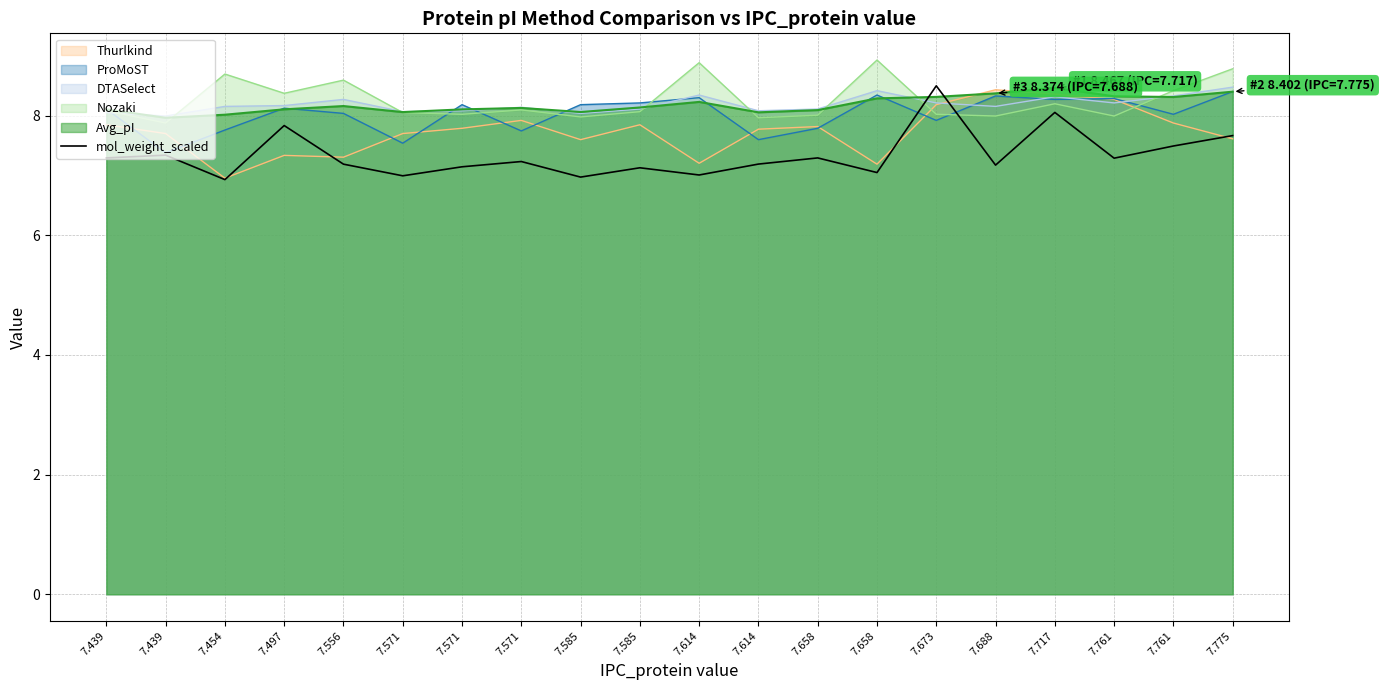

What is the sum of all values?

146.8